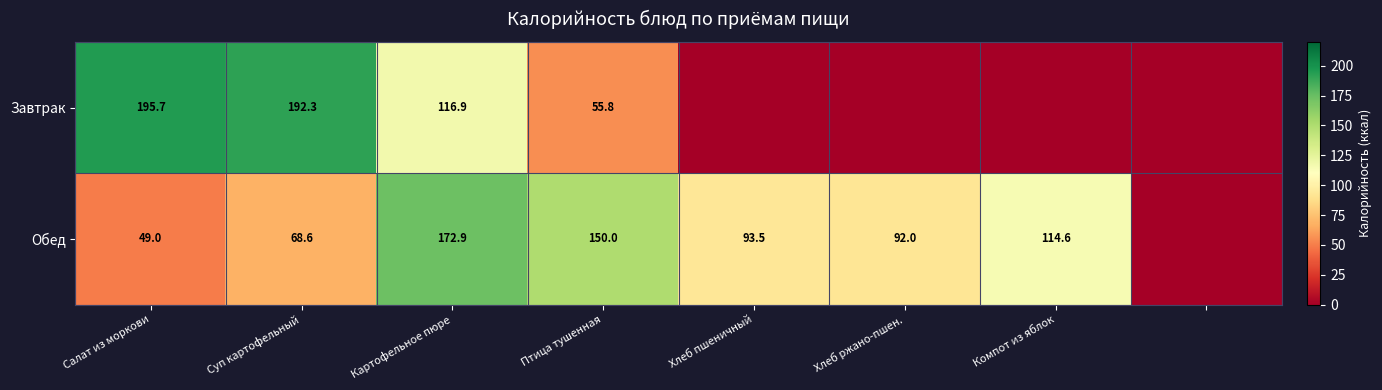

Is it true that Обед equals 150.0 at Птица тушенная?

True